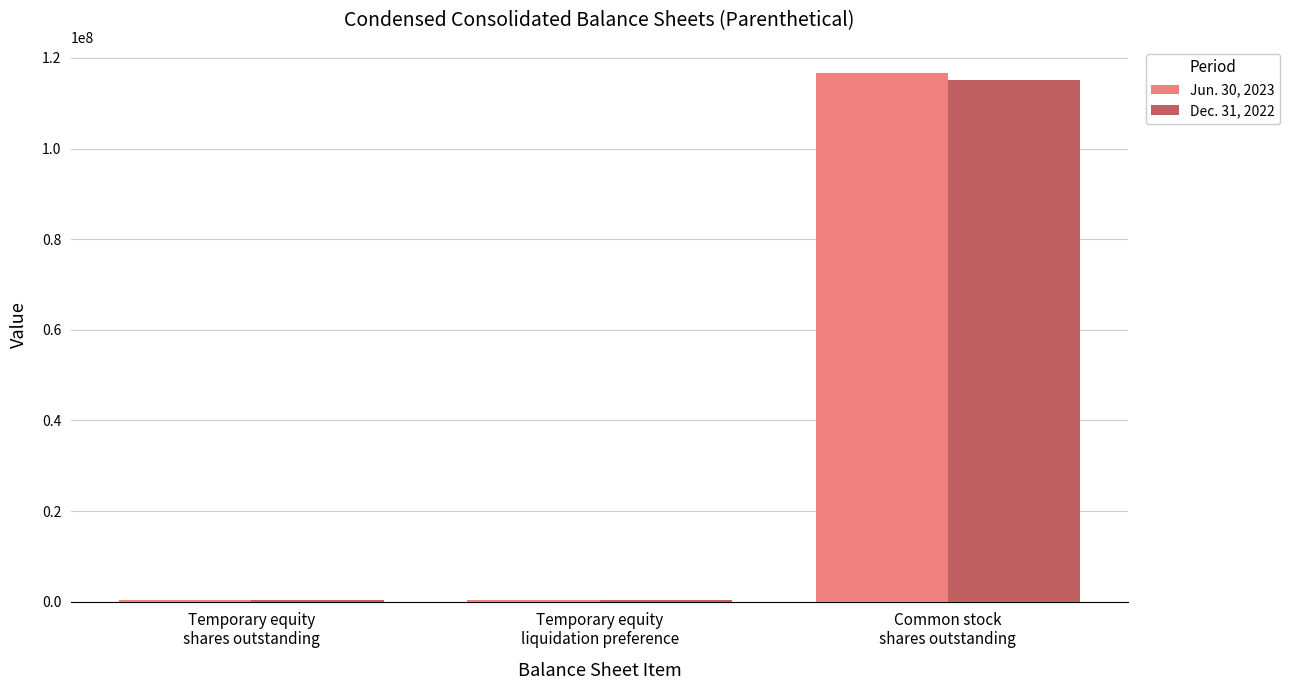

Is it true that Jun. 30, 2023 equals 193263973 at Common stock
shares outstanding?

False